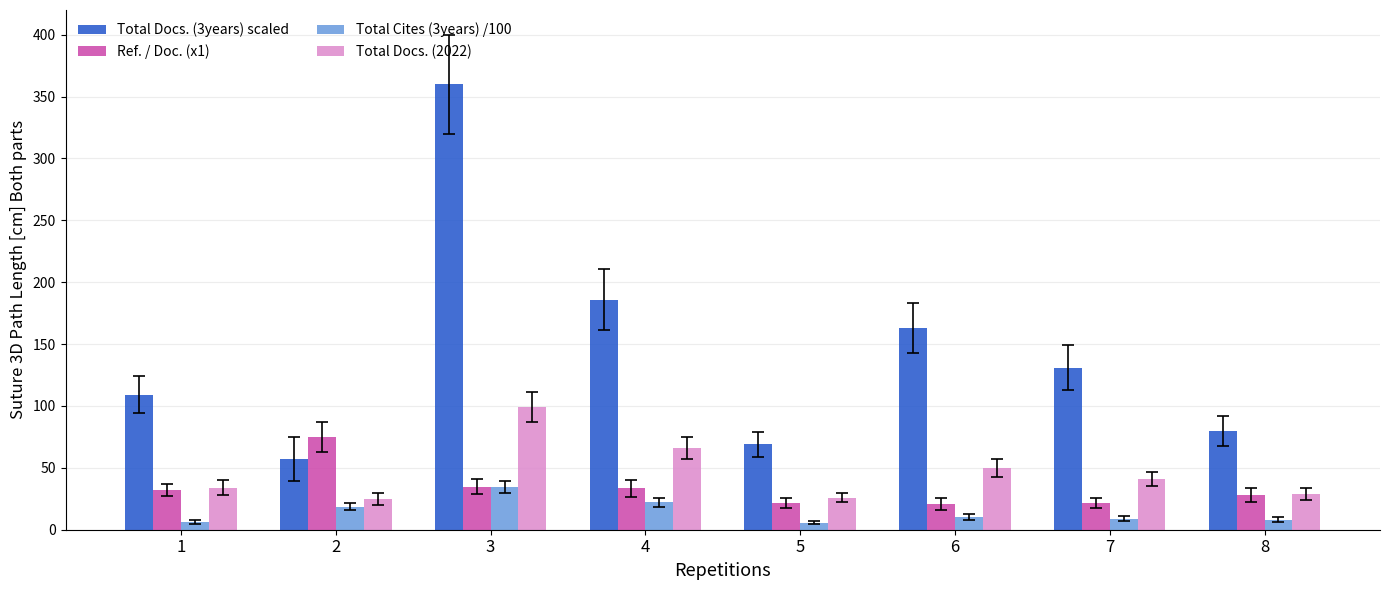

Which category has the highest value in the Total Cites (3years) /100 series?

3